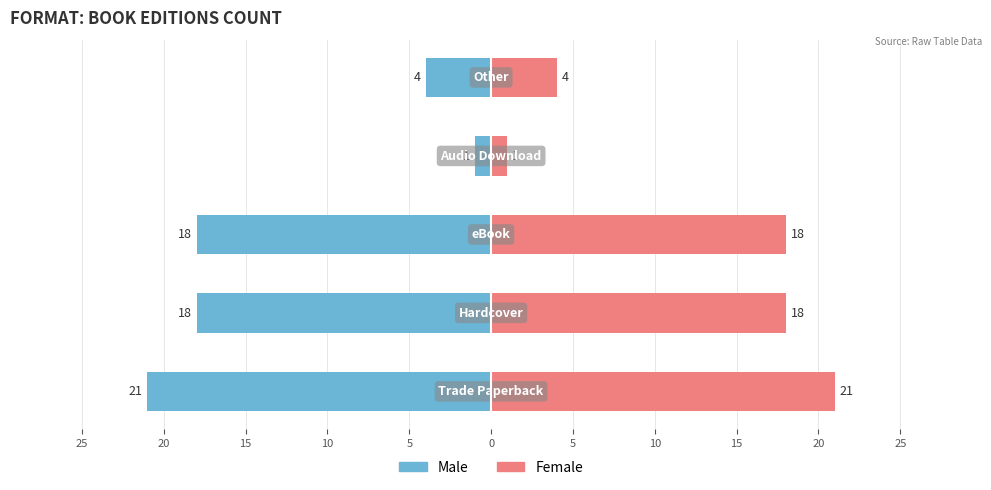

What is the sum of all Female values?

62